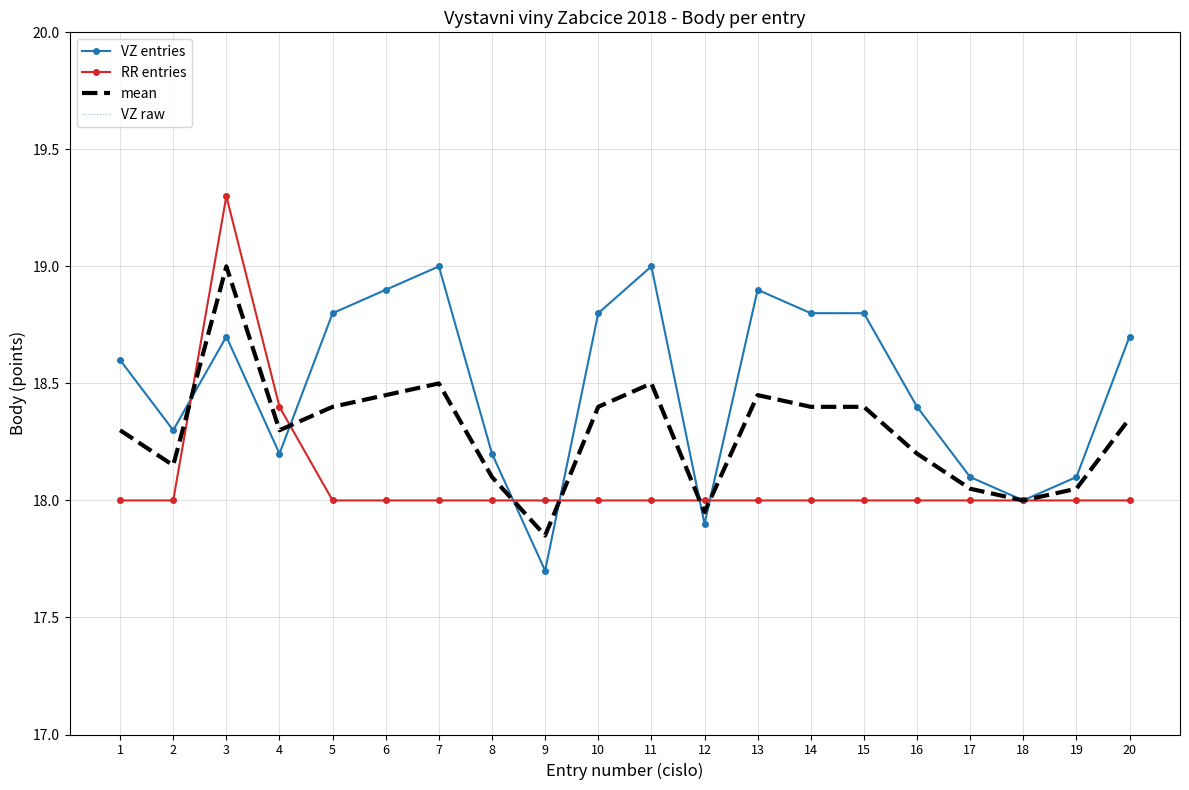

How many times do mean and RR entries cross each other?

6